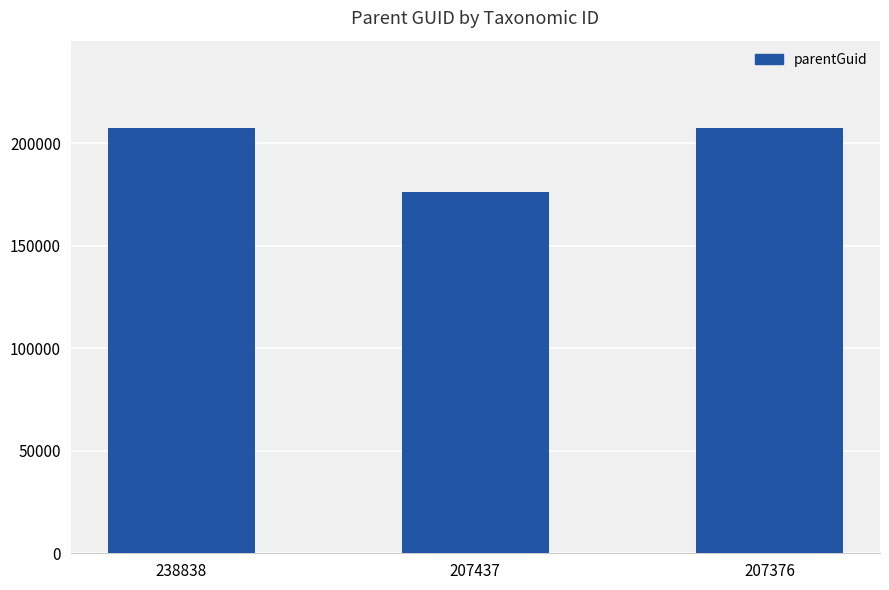

What is the change in value from 238838 to 207437?

-31362